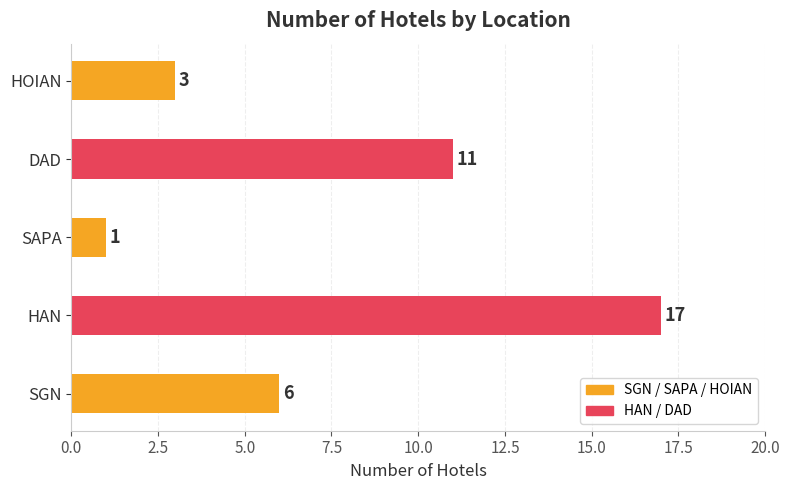

Reading top to bottom, what are all the values shown in this chart?

3	11	1	17	6